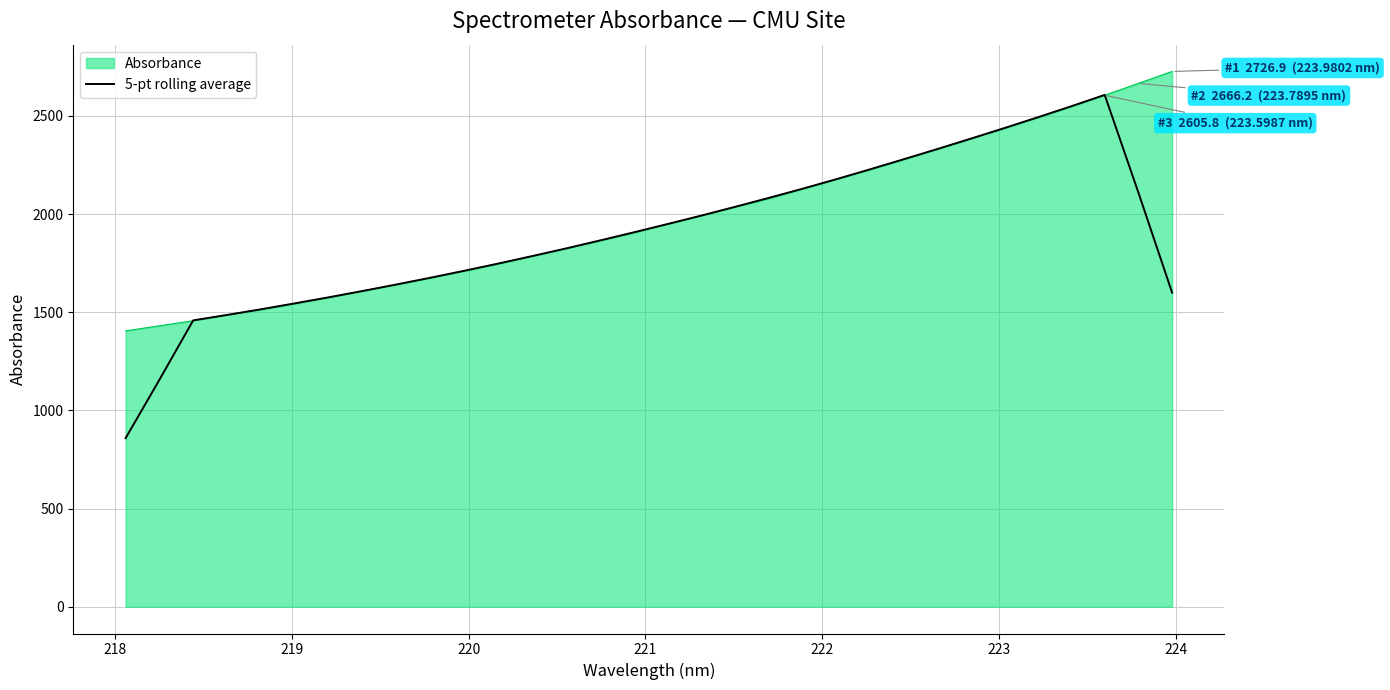

Does the chart have visible grid lines?

Yes